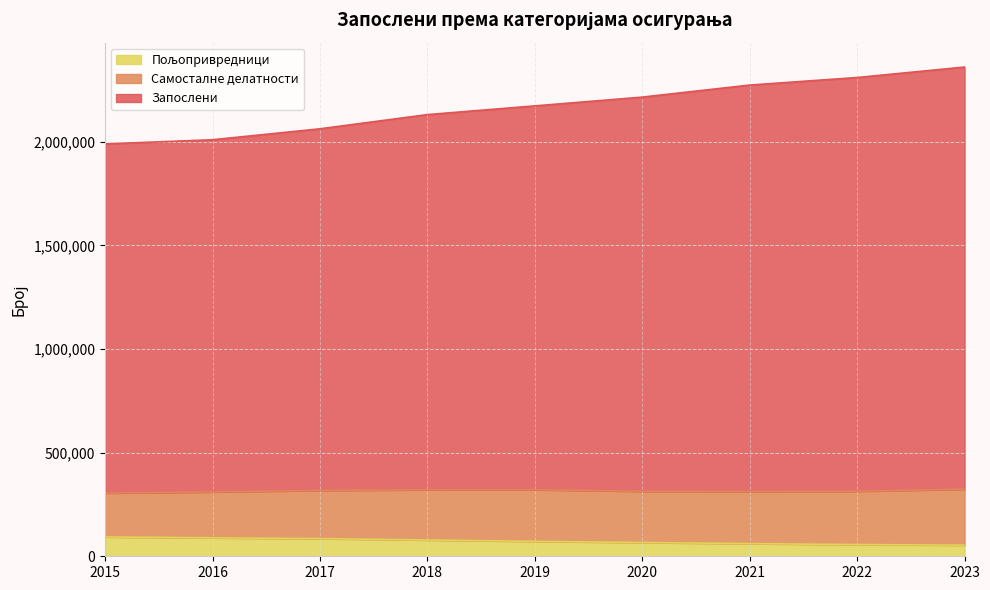

How many lines are shown in the chart?

3